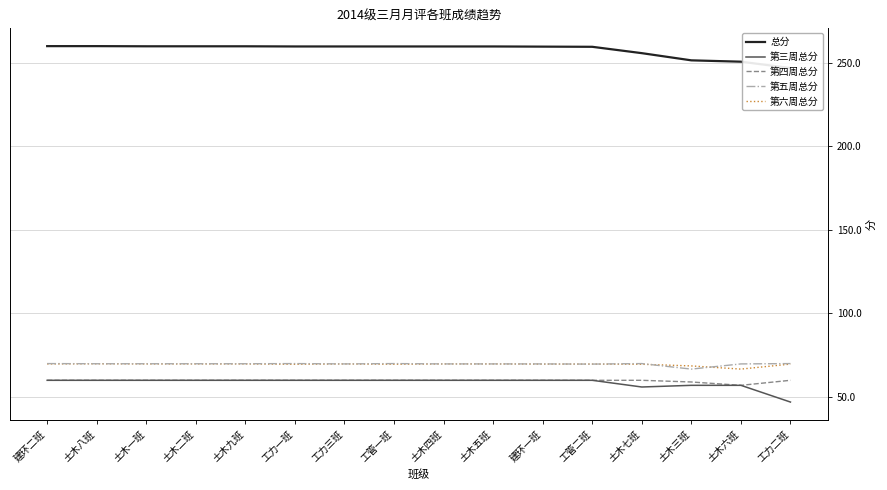

At which category is the sum across all series the highest?

建环二班